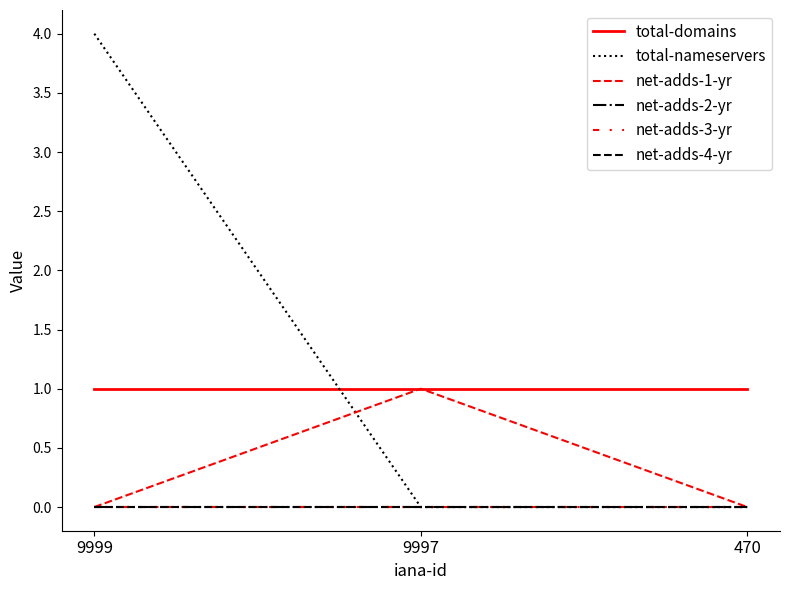

The value of total-domains at 9999 is 1. True or false?

False